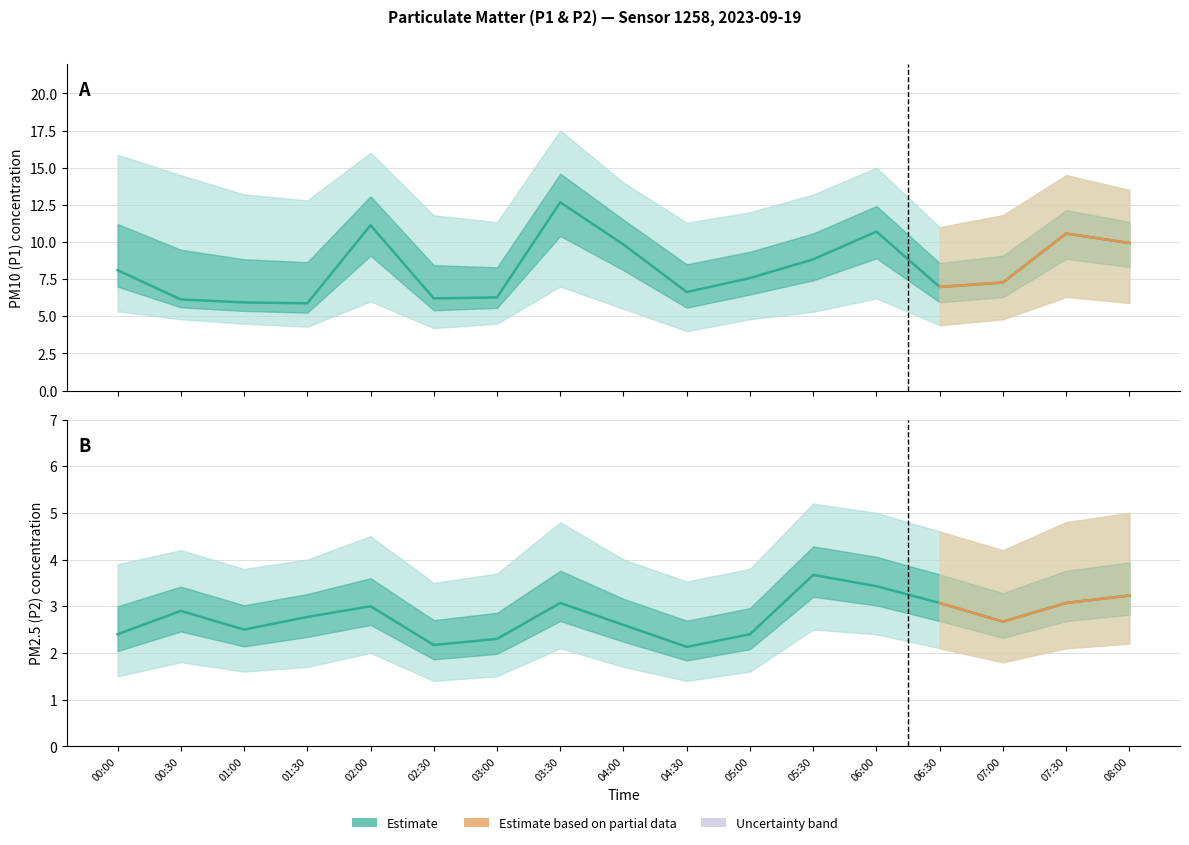

What is the spread (max minus min) of values at 04:30?

9.9